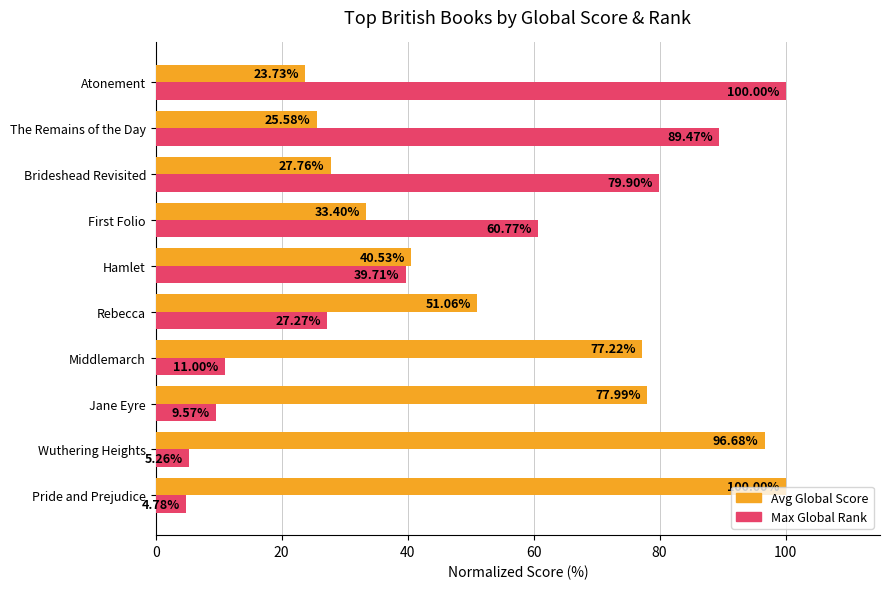

Which series has the largest total across all categories?

Avg Global Score